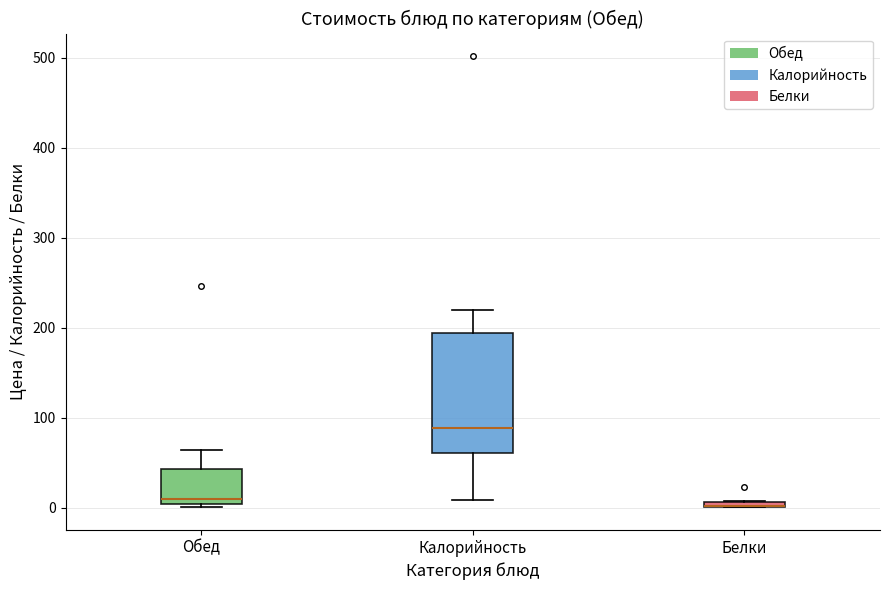

Where does the lower whisker of the box for Калорийность end on the y-axis? The values are not printed on the chart, so give them approximately, as read against the axis.

10